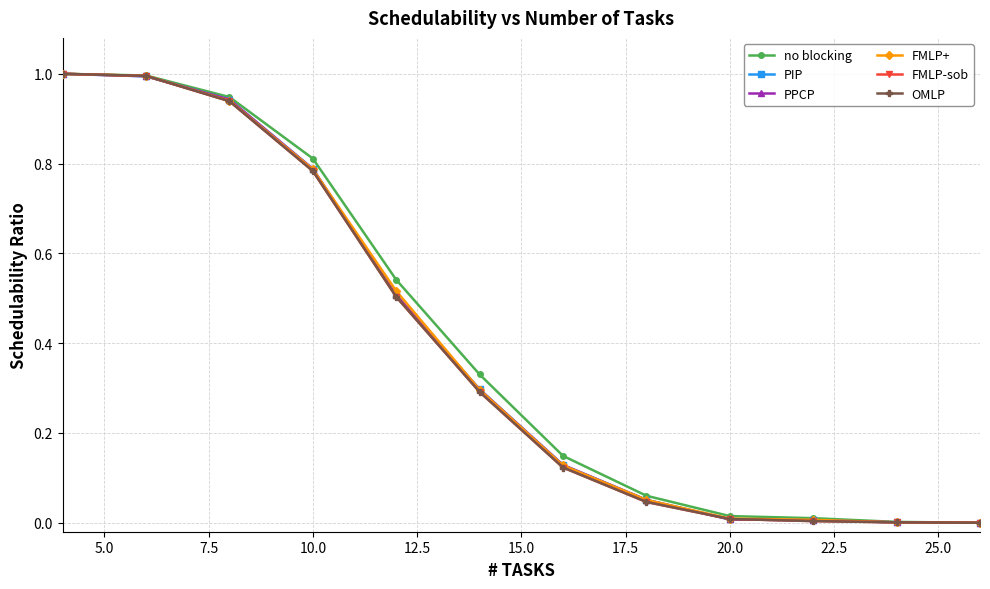

Does the chart have visible grid lines?

Yes